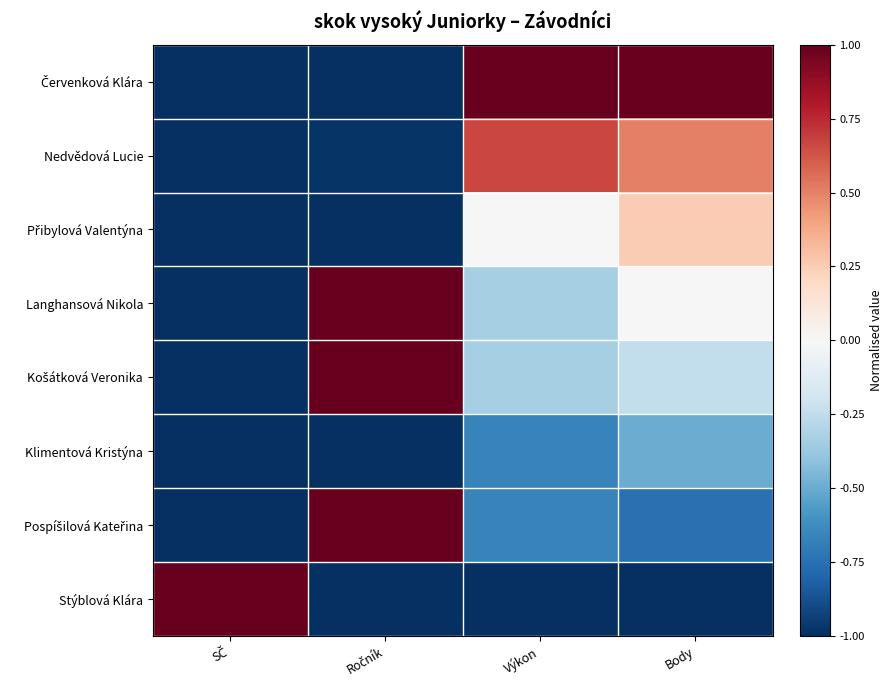

Between Výkon and SČ, which is larger?

Výkon